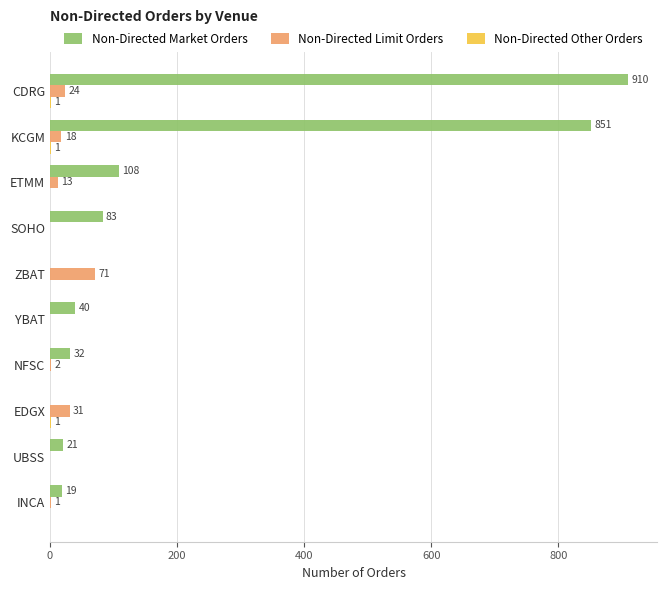

True or false: Non-Directed Limit Orders has a value of -32 at YBAT.

False